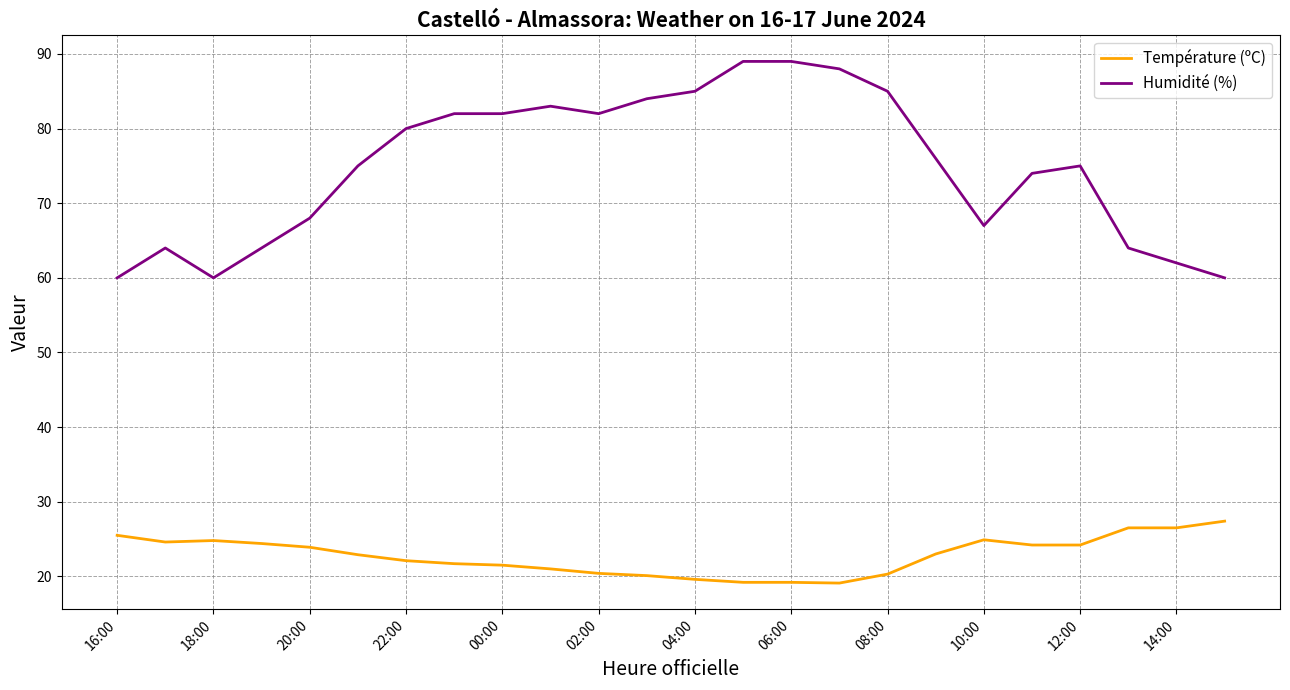

Which series has the largest range (max minus min)?

Humidité (%)